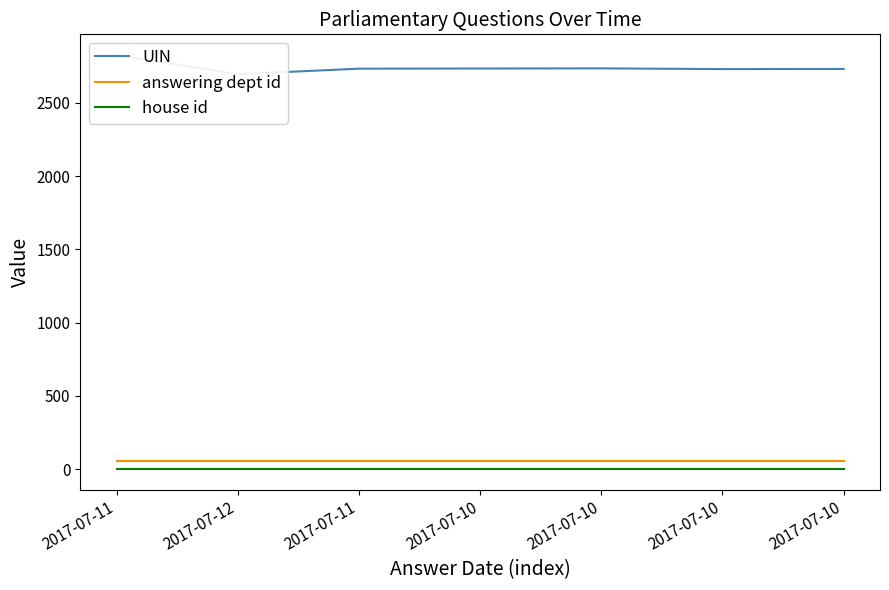

True or false: UIN and answering dept id cross at least once.

False